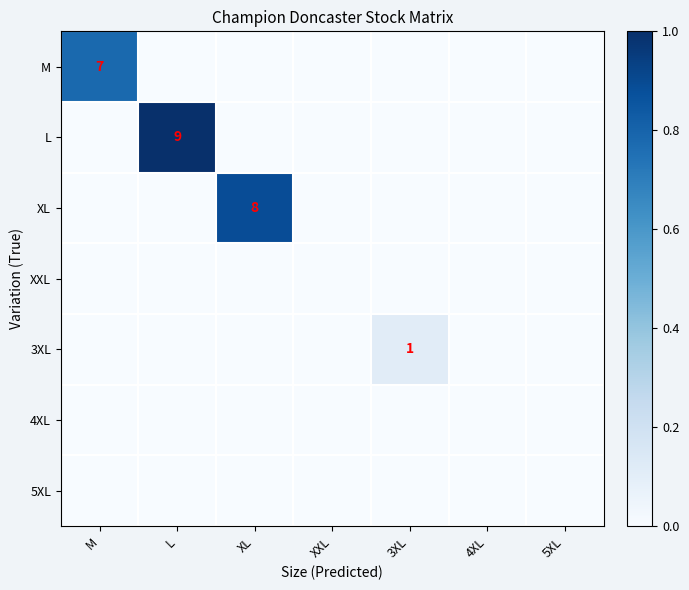

The L series shows 5 at L. True or false?

False